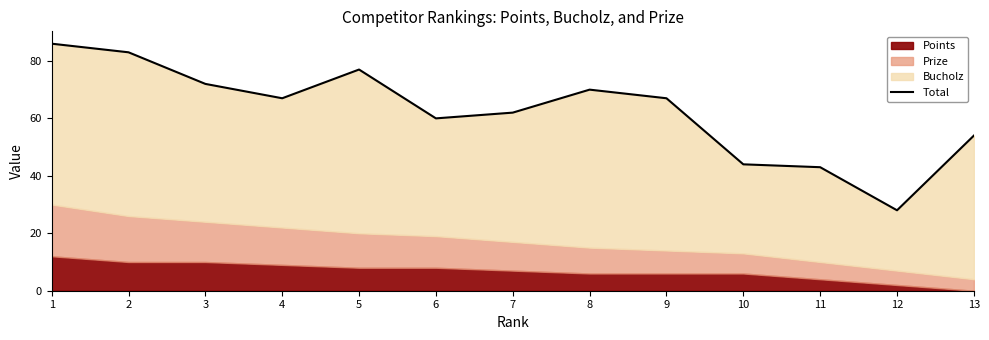

How many points are lower than both their immediate neighbors (excluding endpoints)?

3